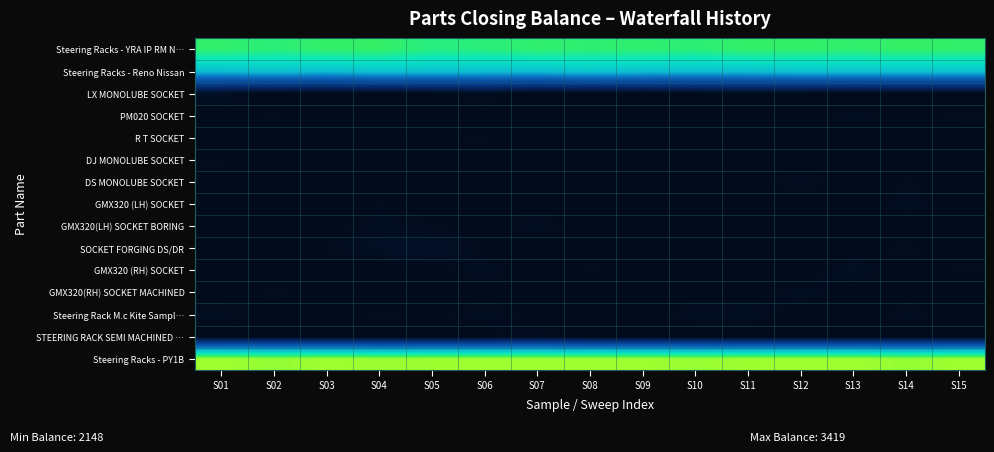

Rank the series at S10 from highest to lowest value.

Steering Racks - PY1B, Steering Racks - YRA IP RM N…, Steering Racks - Reno Nissan, Steering Rack M.c Kite Sampl…, LX MONOLUBE SOCKET, GMX320 (LH) SOCKET, PM020 SOCKET, R T SOCKET, DJ MONOLUBE SOCKET, DS MONOLUBE SOCKET, GMX320(LH) SOCKET BORING, SOCKET FORGING DS/DR, GMX320 (RH) SOCKET, GMX320(RH) SOCKET MACHINED, STEERING RACK SEMI MACHINED …